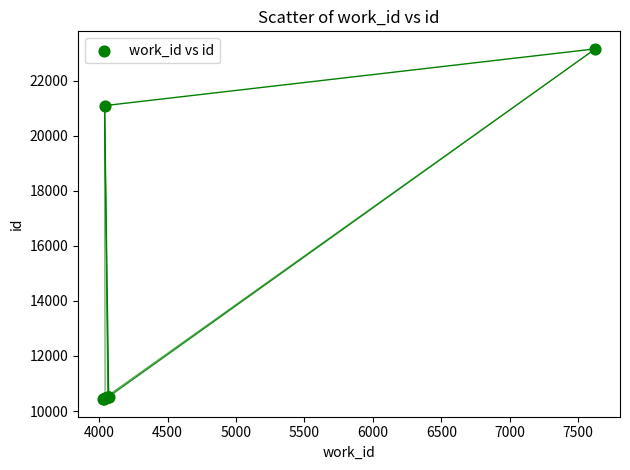

What Y value in the scatter plot is closest to 16796?

21099